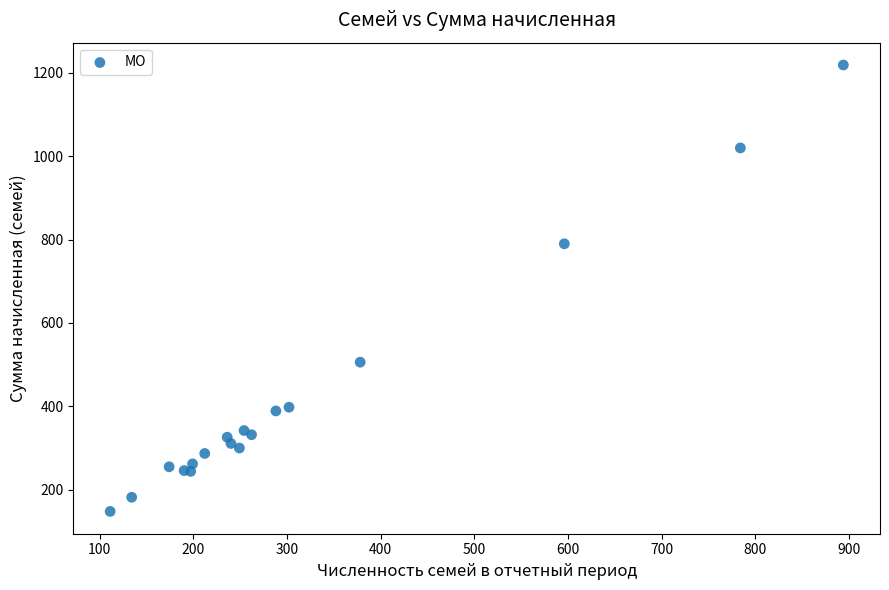

What Y value in the scatter plot is closest to 683?

790